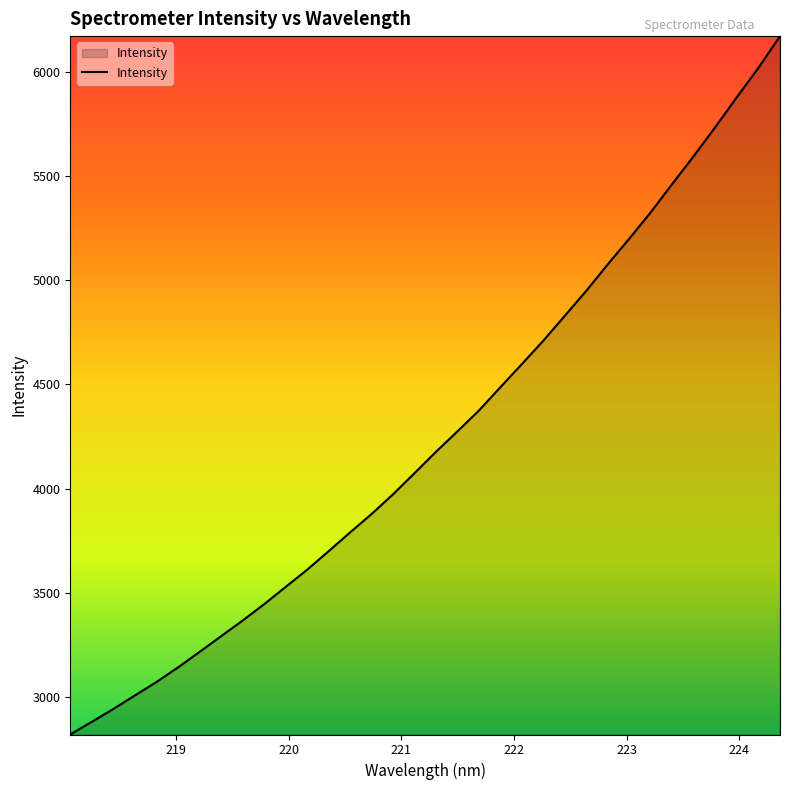

How many categories are shown in the chart?

34